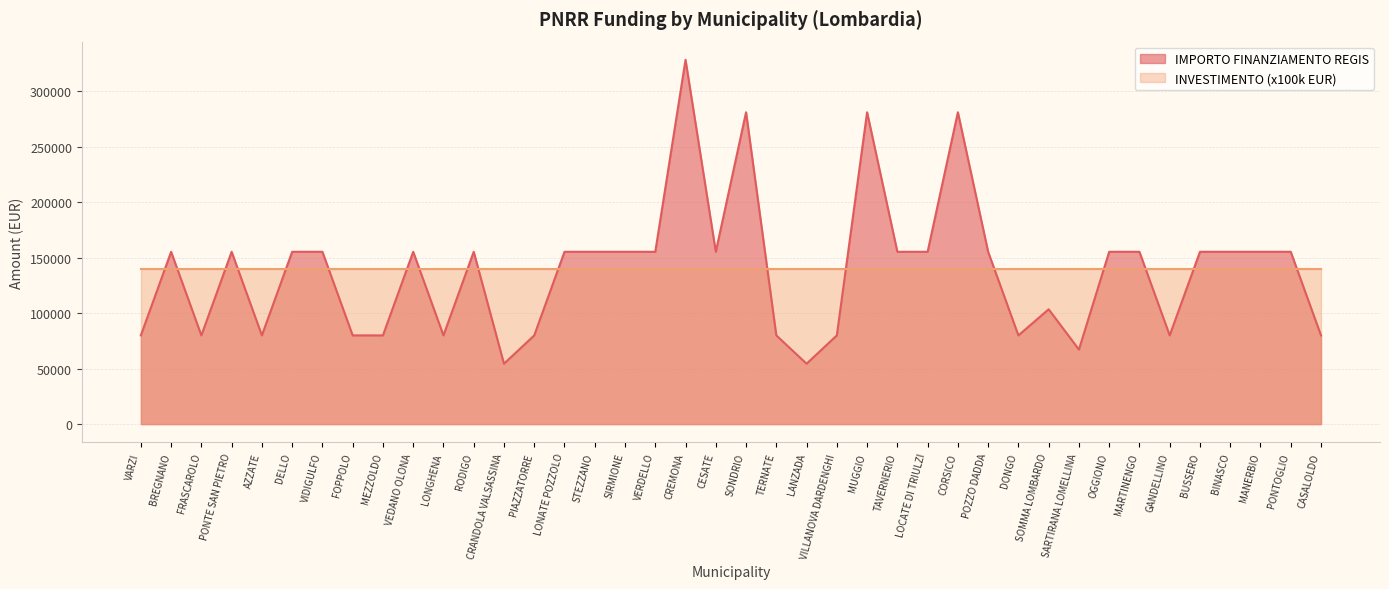

What is the ratio of the value at SARTIRANA LOMELLINA to the value at DELLO?

0.4